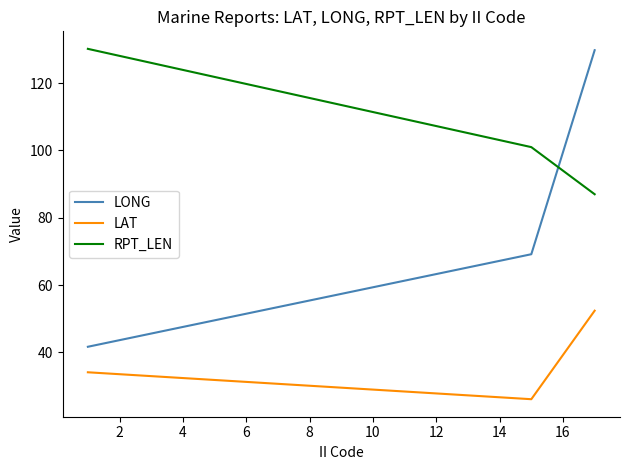

Which series has the widest spread of values?

LONG